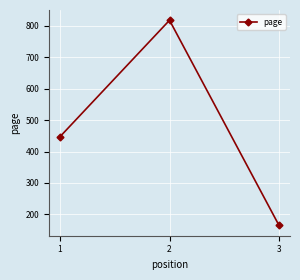

Is it true that the value at 3 is 165?

True